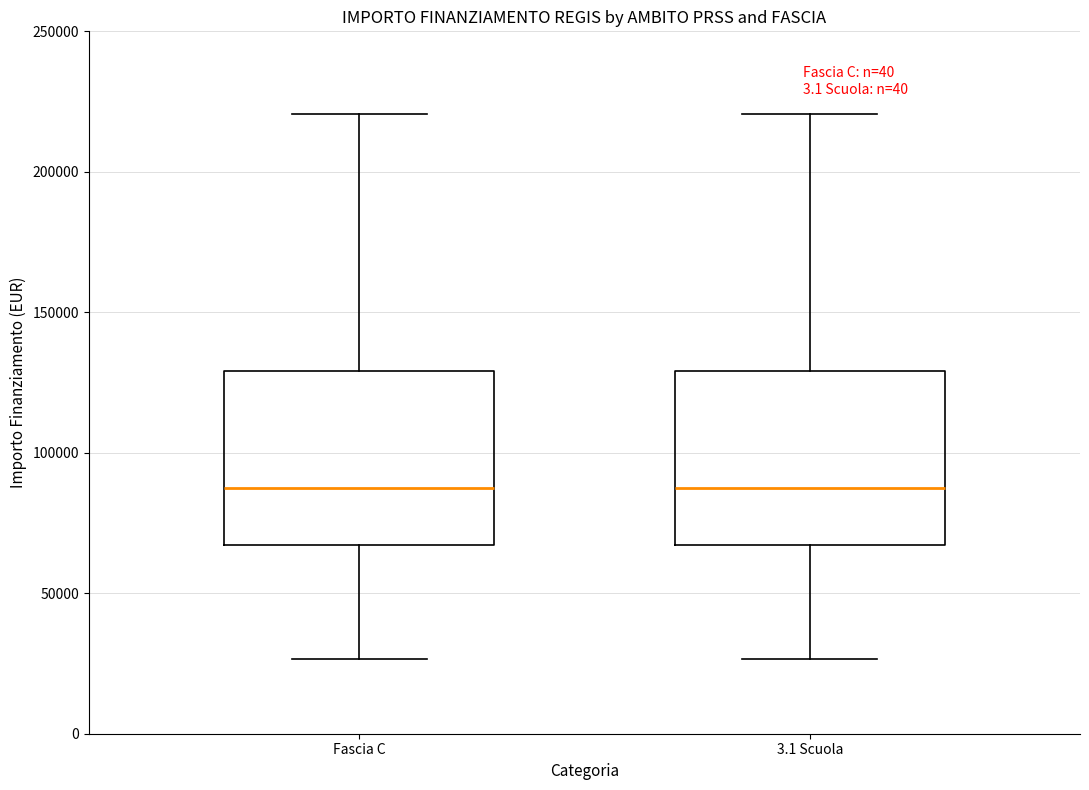

Reading left to right, transcribe this box plot: for each box, give where its median line is, the range the box spans, and where its two whiskers end, as read against the y-axis. The values are not printed on the chart, so give them approximately, as read against the axis.

Fascia C: median 85000, box 65000 to 130000, whiskers 25000 to 220000
3.1 Scuola: median 85000, box 65000 to 130000, whiskers 25000 to 220000